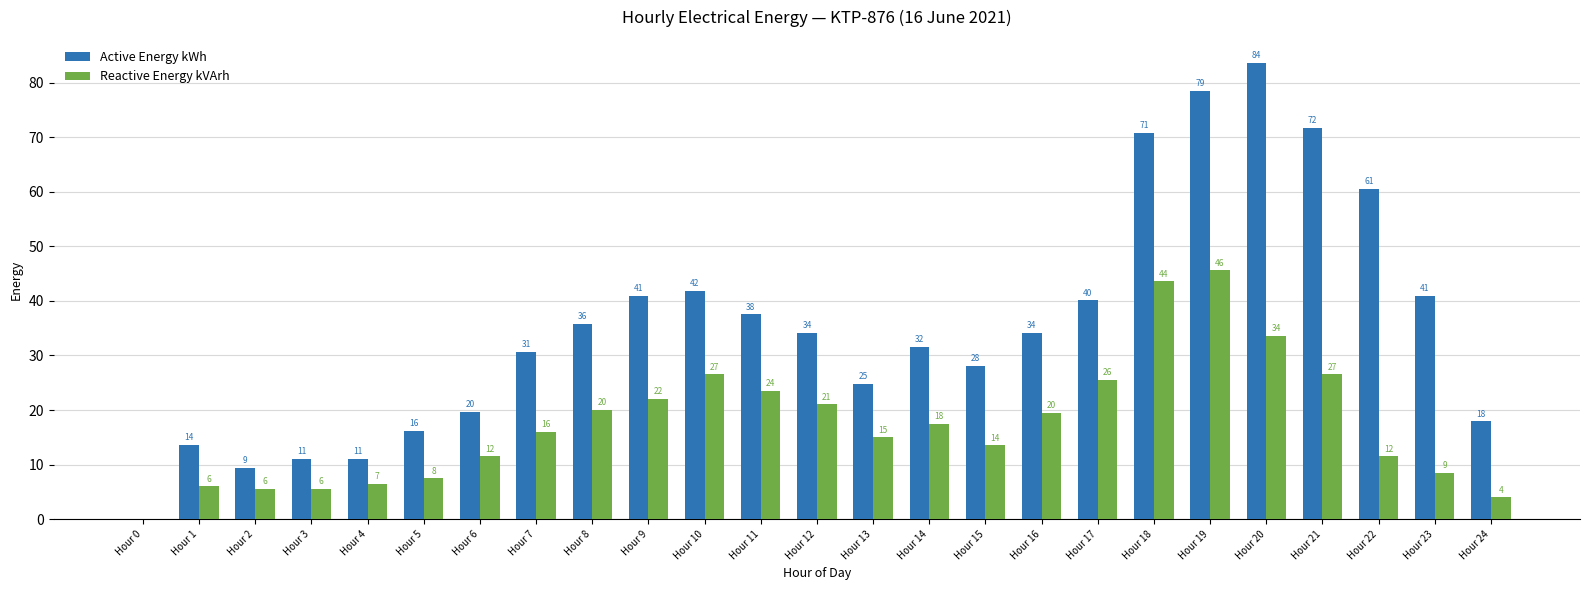

Between Hour 5 and Hour 11, which series saw the biggest shift?

Active Energy kWh